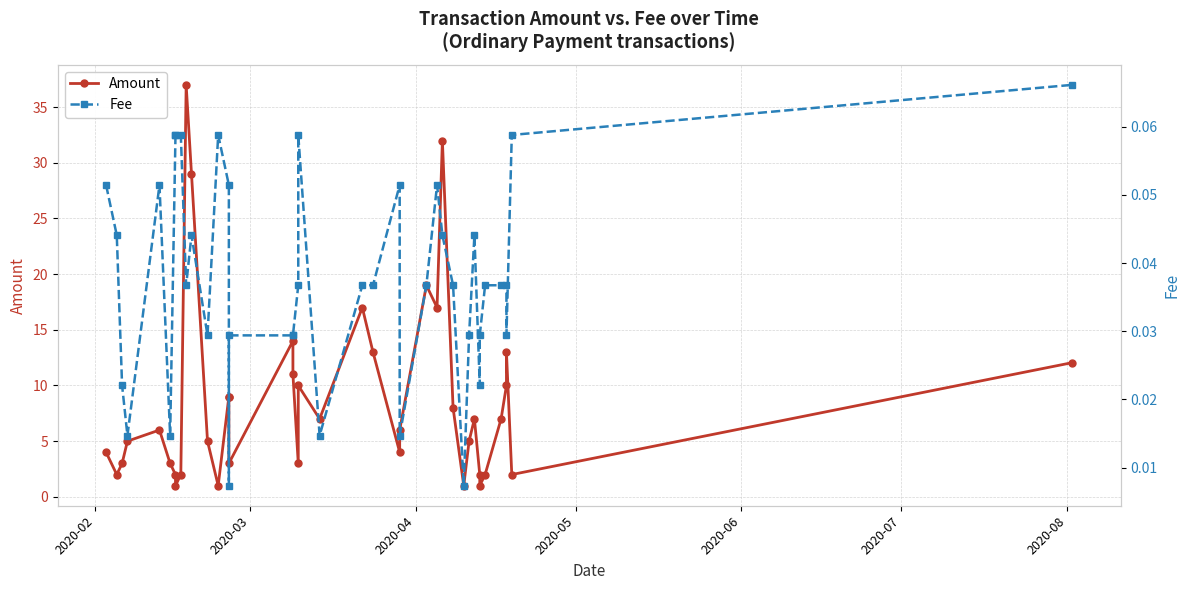

Rank the series by their average value, from highest to lowest.

Amount, Fee